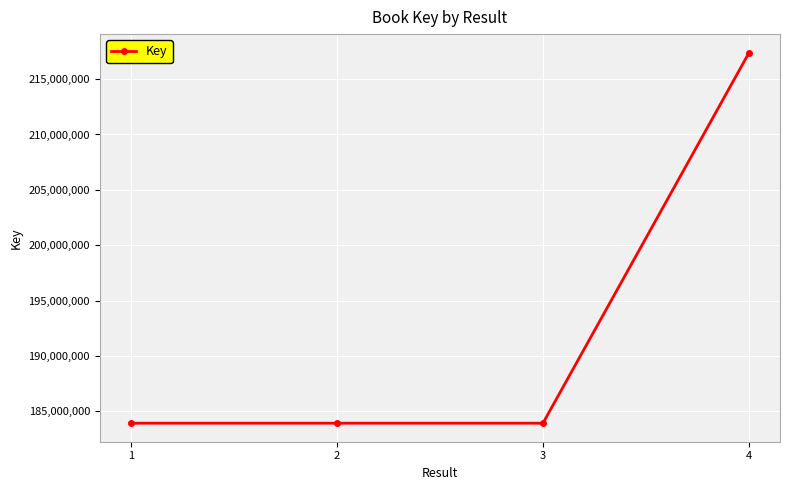

Is it true that the value at 3 is 183914086?

True